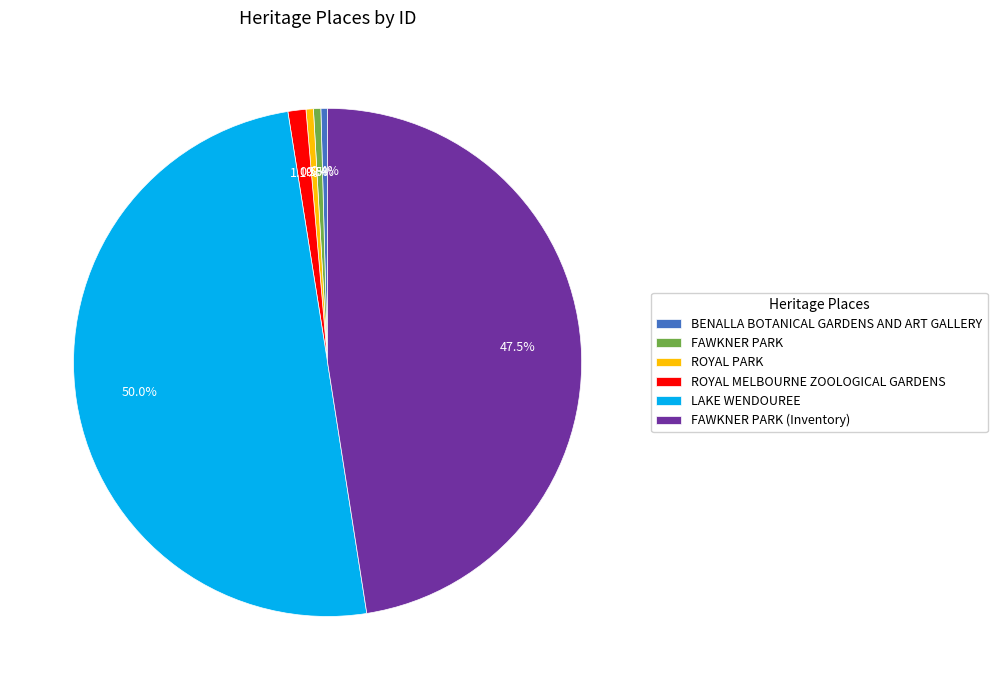

Which has a higher value, ROYAL PARK or FAWKNER PARK (Inventory)?

FAWKNER PARK (Inventory)